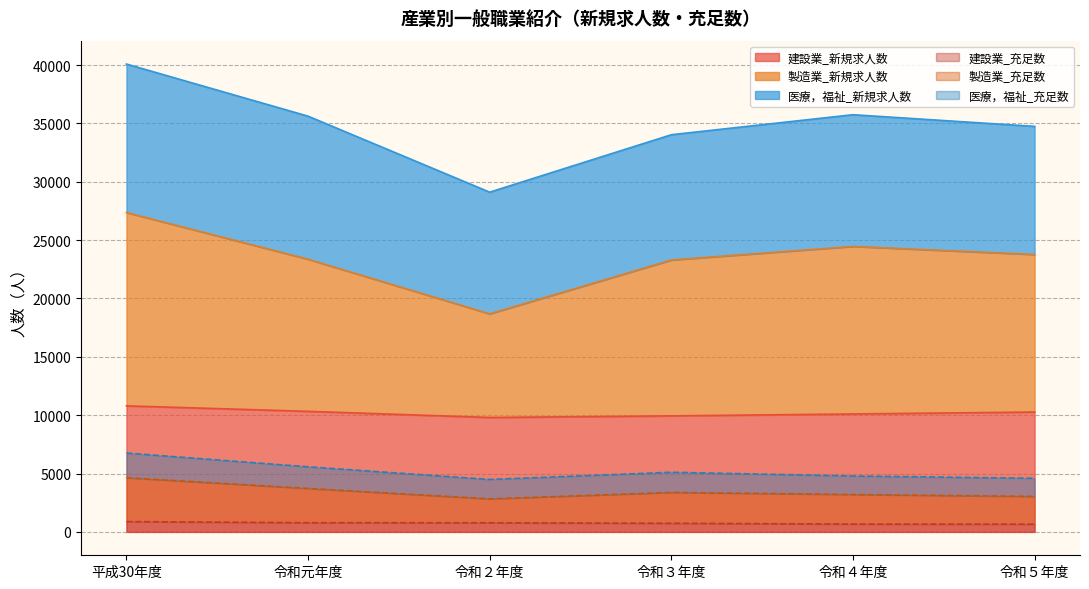

What is the value of the 建設業_新規求人数 point at the 5th from the left?

10104